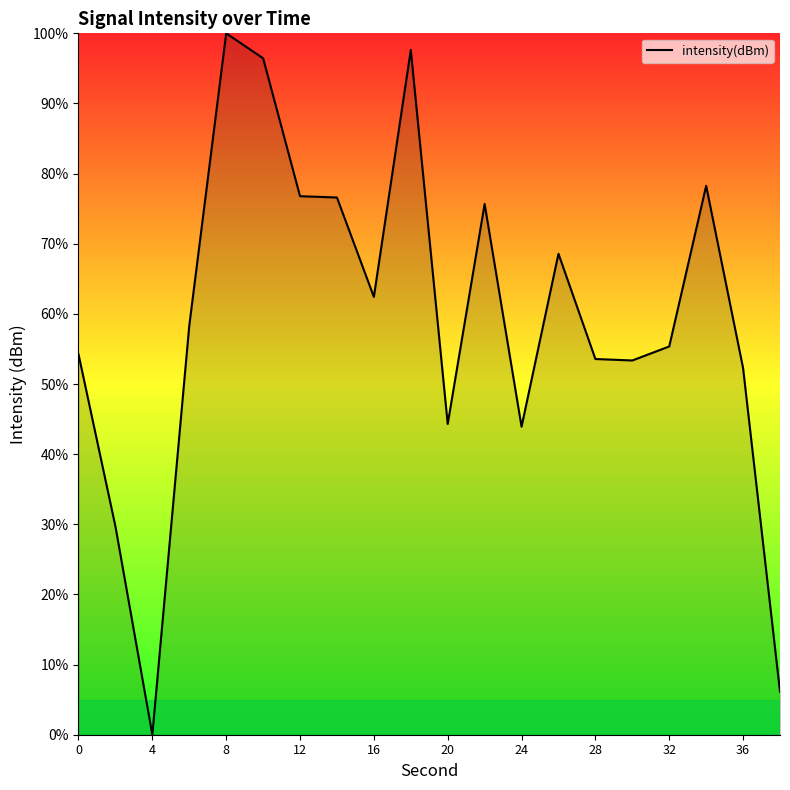

What is the maximum value shown in the chart?

100.0